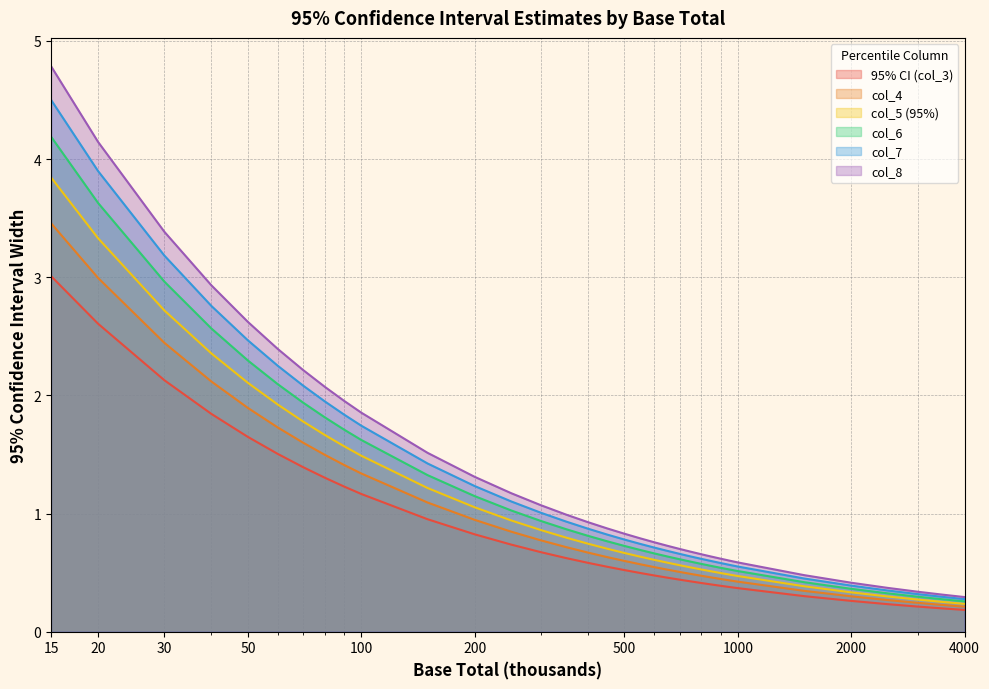

What is the difference between the col_7 values at 40 and 1500?

2.3